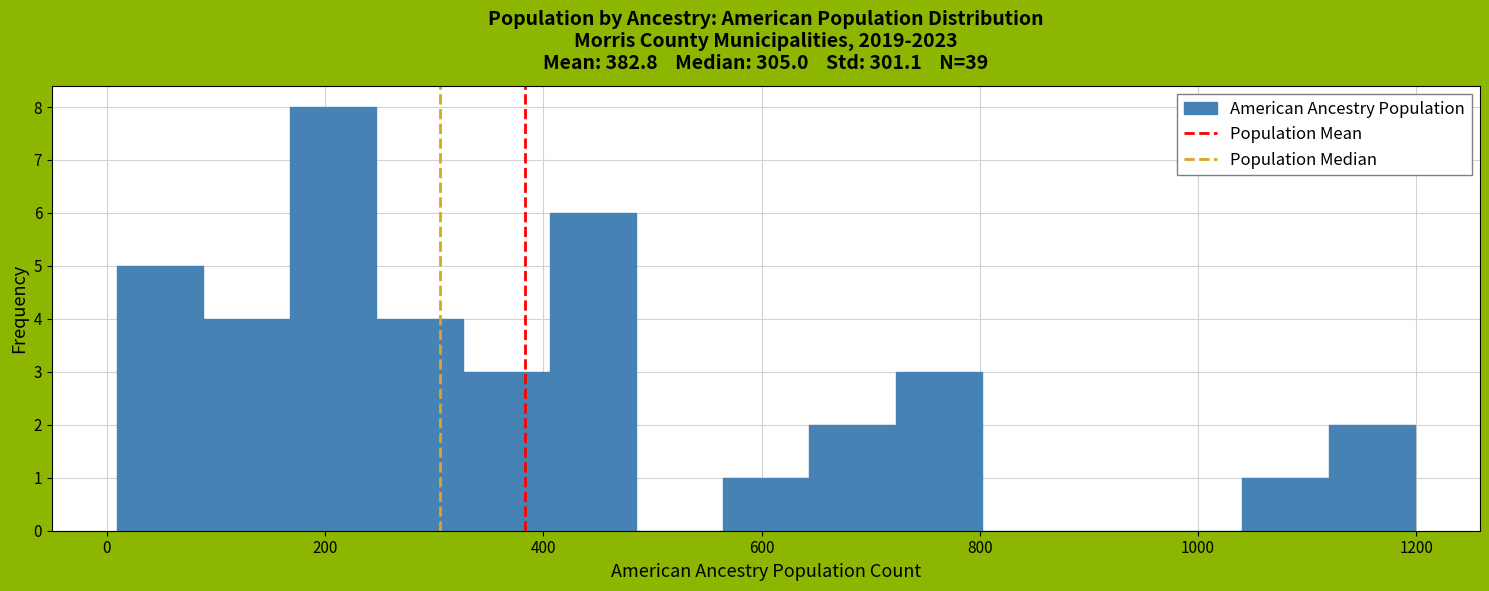

Read against the x-axis, roughly where is the centre of the tallest bar?

200